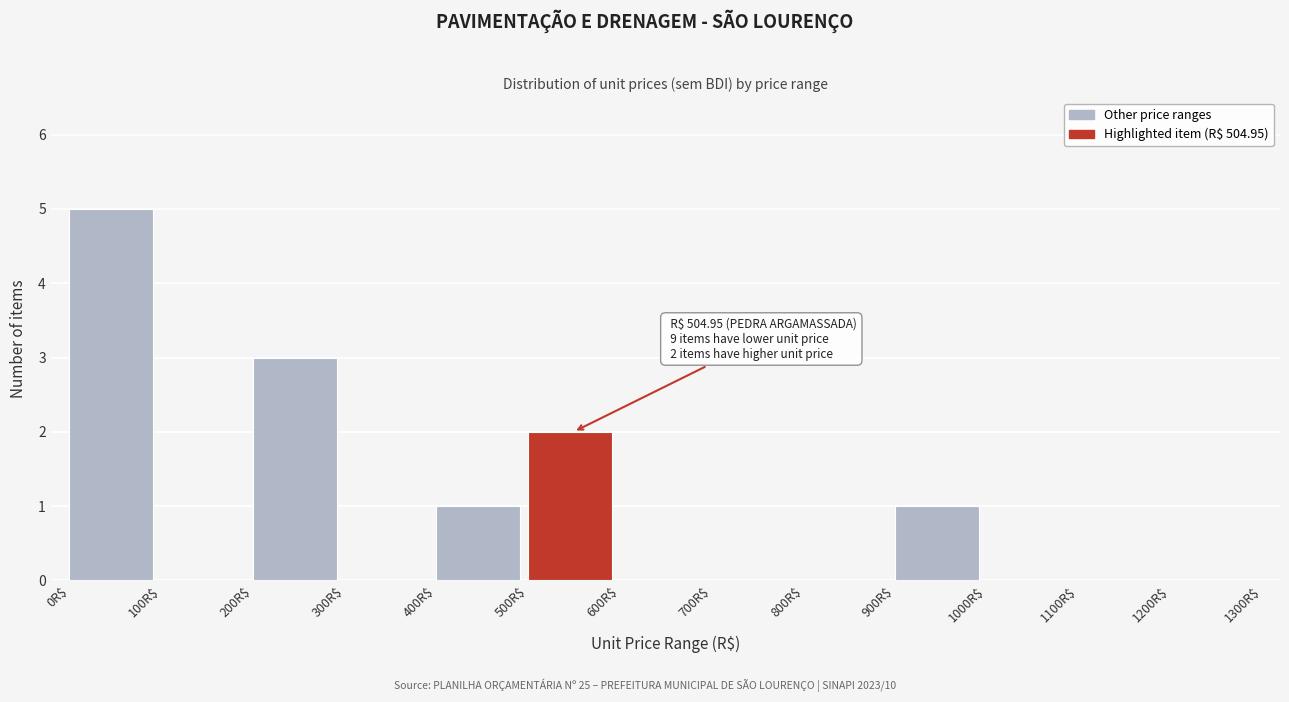

Which range on the x-axis has the tallest bar?

0 to 100